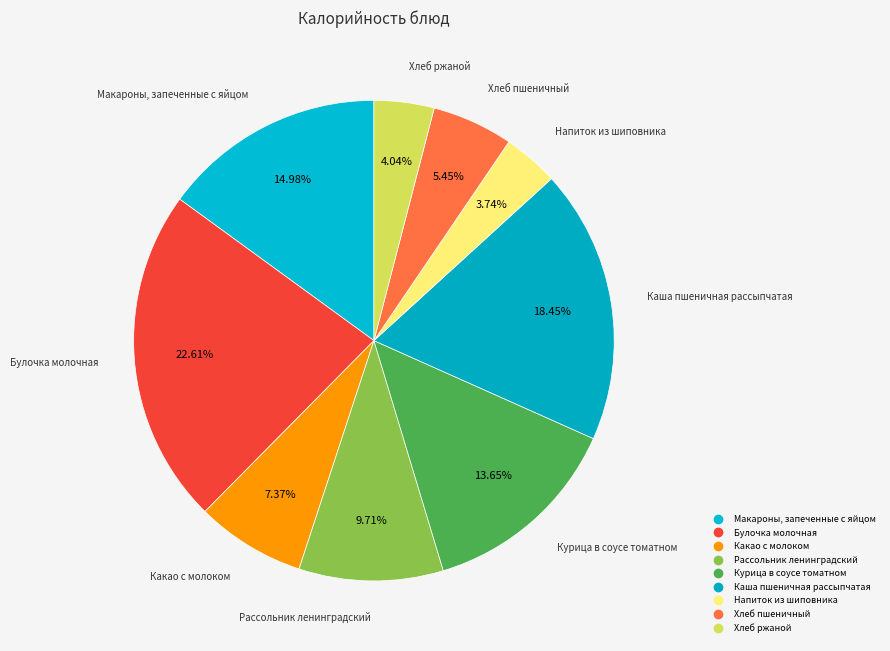

Which has a higher value, Напиток из шиповника or Булочка молочная?

Булочка молочная